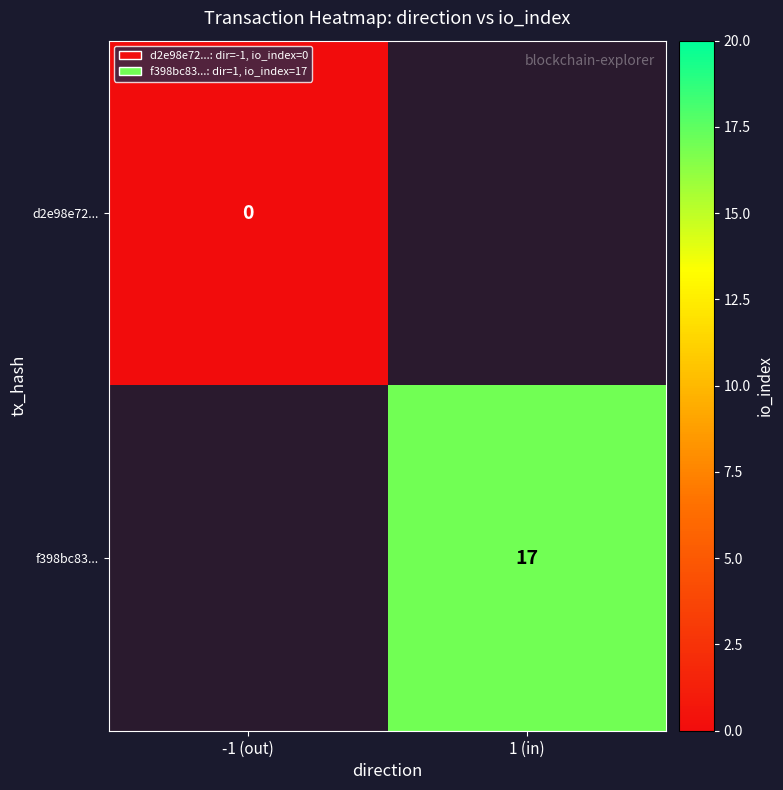

True or false: f398bc83... has a value of 30 at 1 (in).

False